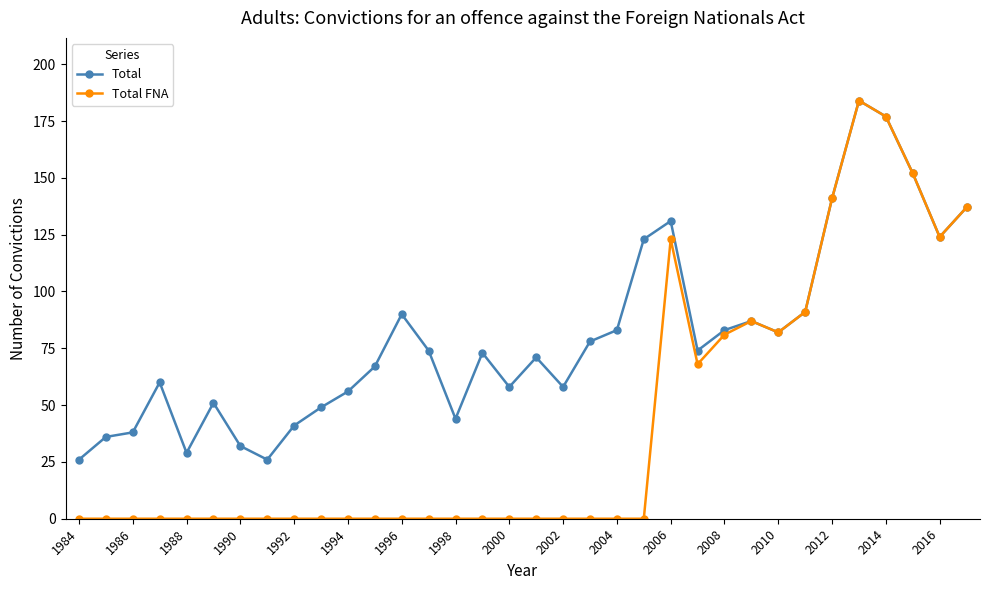

Rank the series by their average value, from lowest to highest.

Total FNA, Total